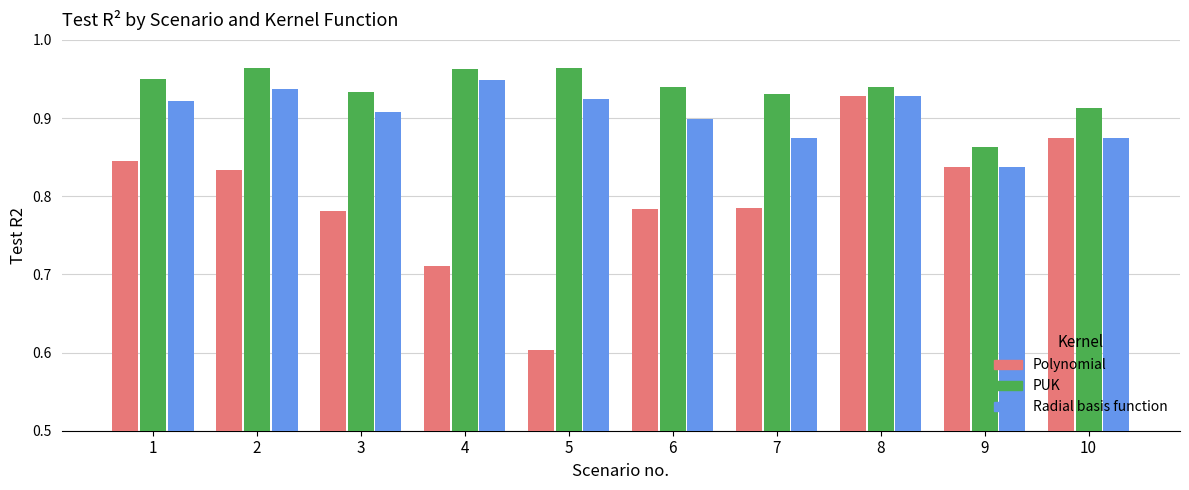

Rank the series by their average value, from highest to lowest.

PUK, Radial basis function, Polynomial